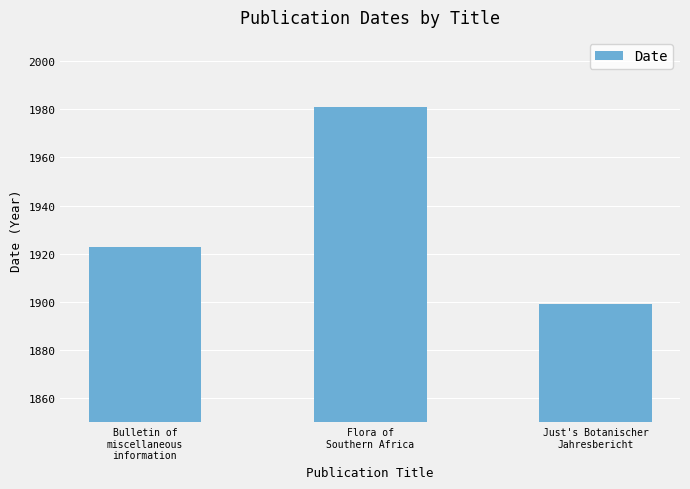

Which label corresponds to the smallest value in the chart?

Just's Botanischer
Jahresbericht